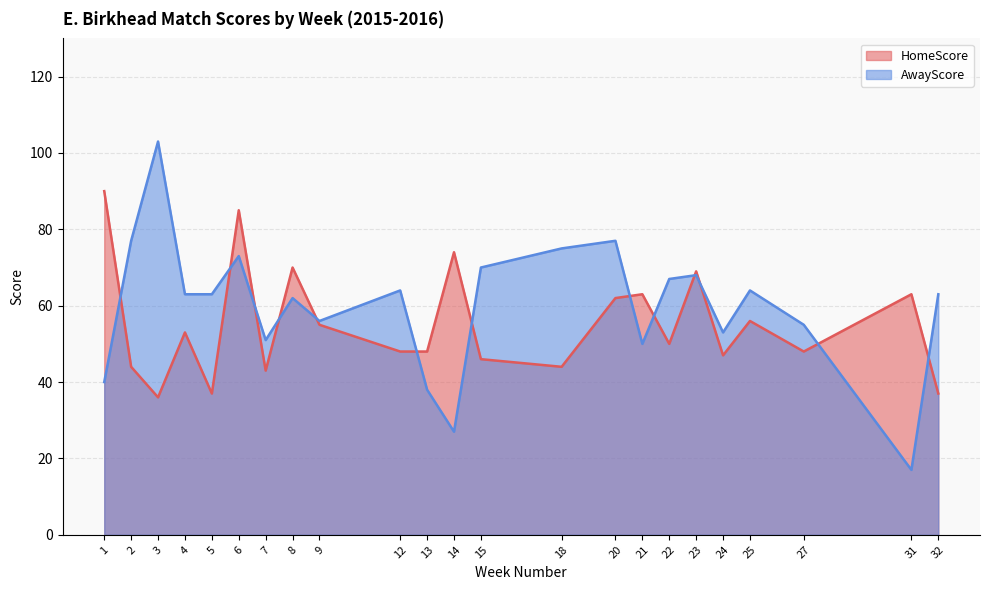

At which category is the sum across all series the highest?

6